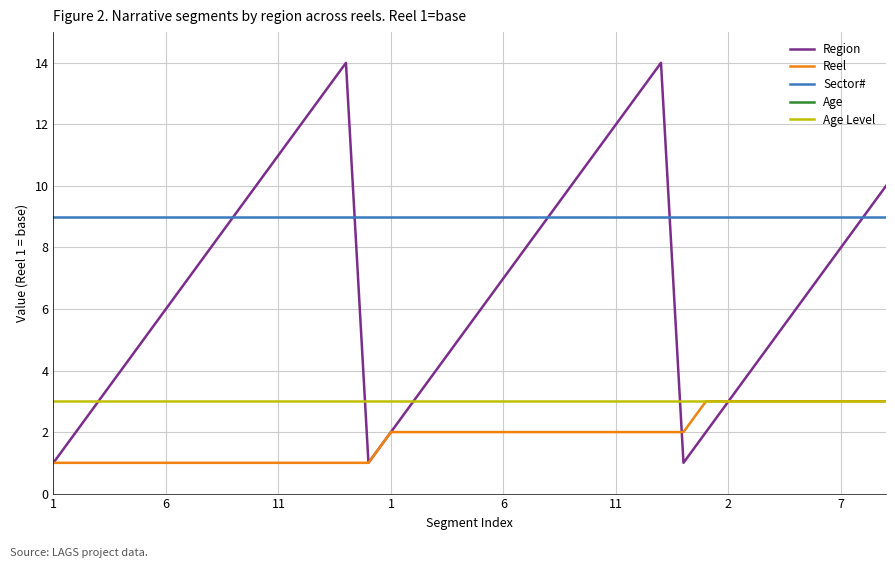

Is it true that Age equals 124 at 22?

False